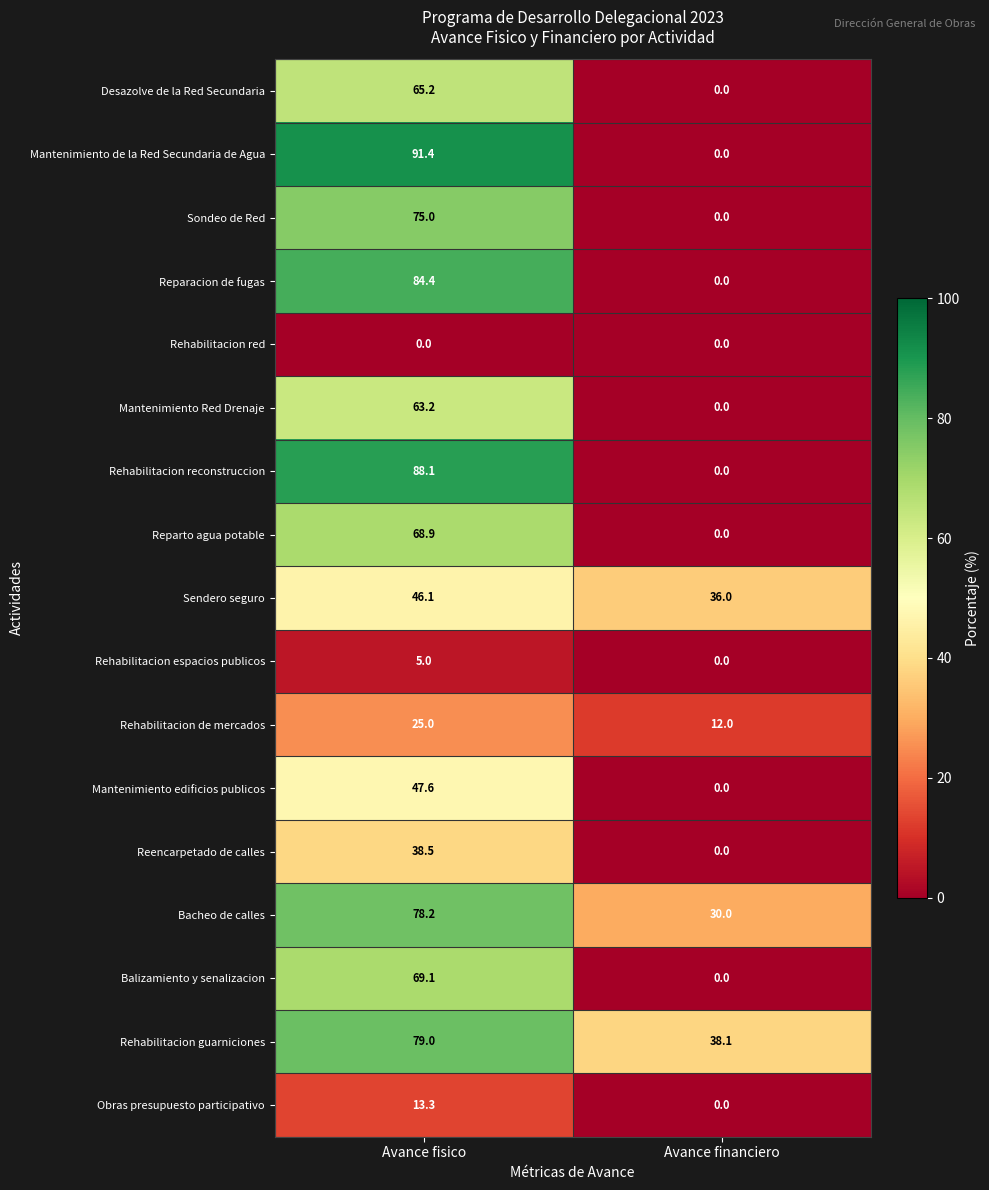

Where is Bacheo de calles nearest to the value 54?

Avance financiero